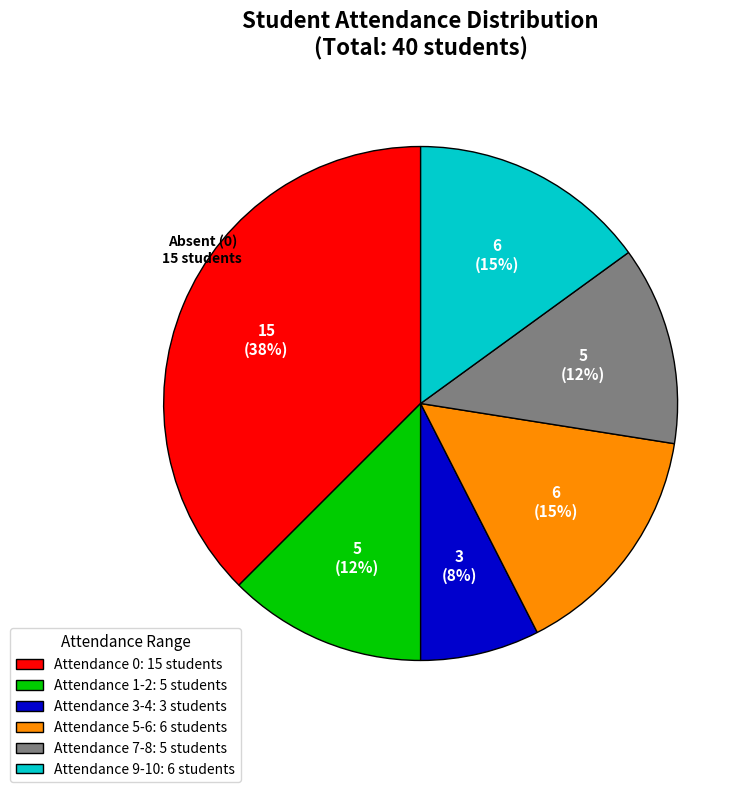

How many slices are in this pie chart?

6